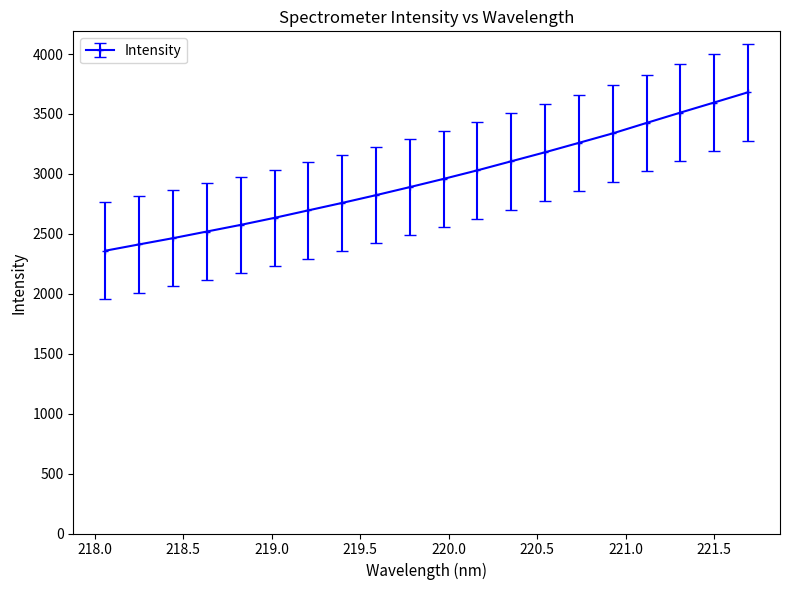

What is the greatest value displayed?

3680.5